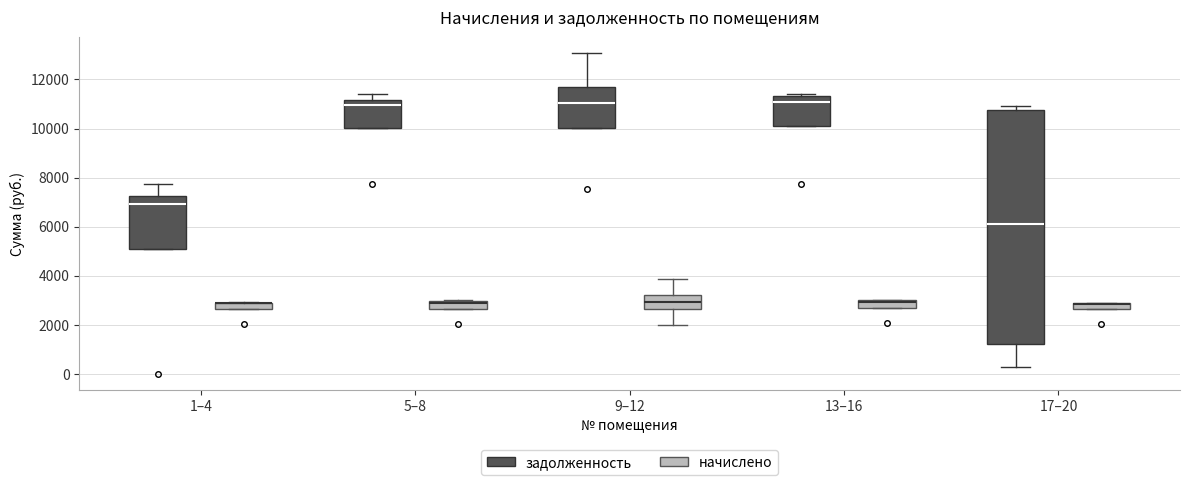

Where is the lower edge of the box for 13–16 (начислено) on the y-axis? The values are not printed on the chart, so give them approximately, as read against the axis.

2600